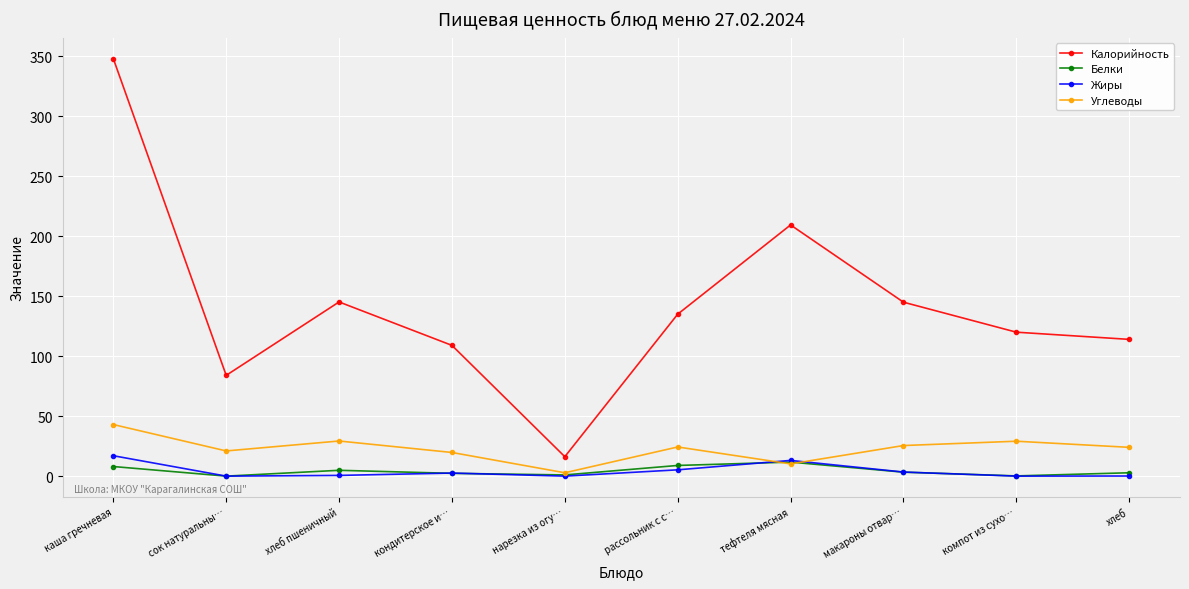

True or false: Калорийность and Белки cross at least once.

False